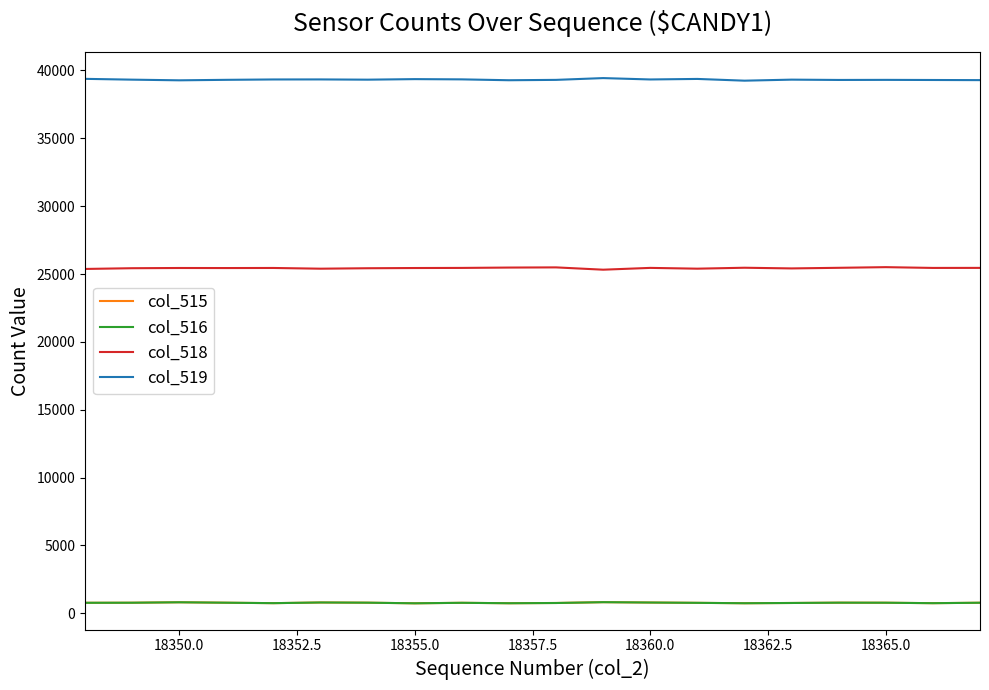

Count the number of data series in this chart.

4